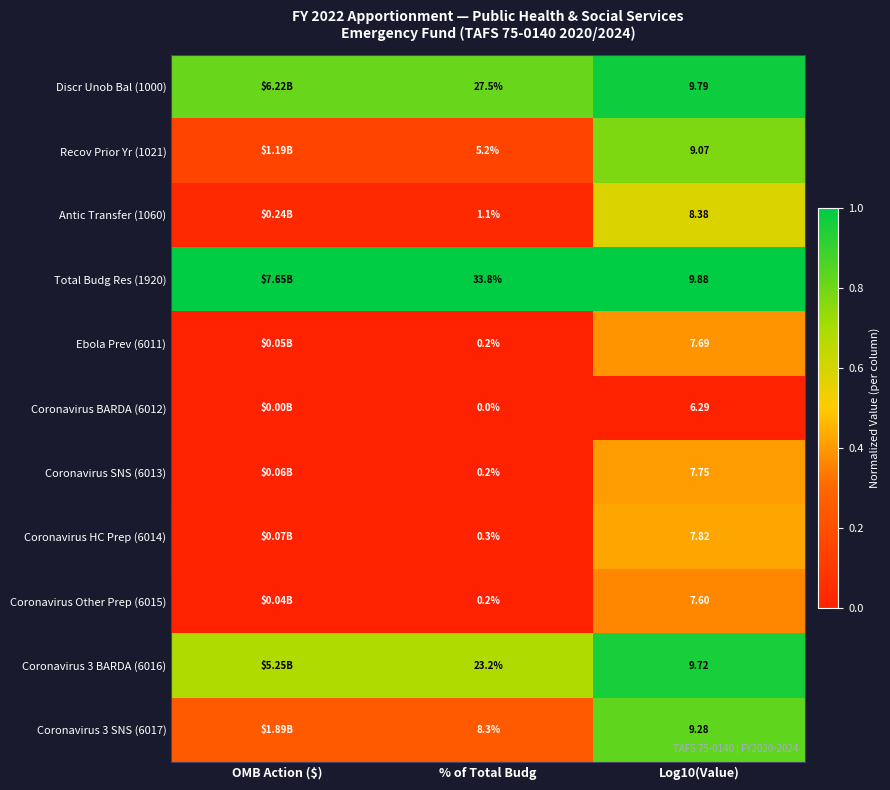

True or false: Total Budg Res (1920) has a value of 0.7 at % of Total Budg.

False